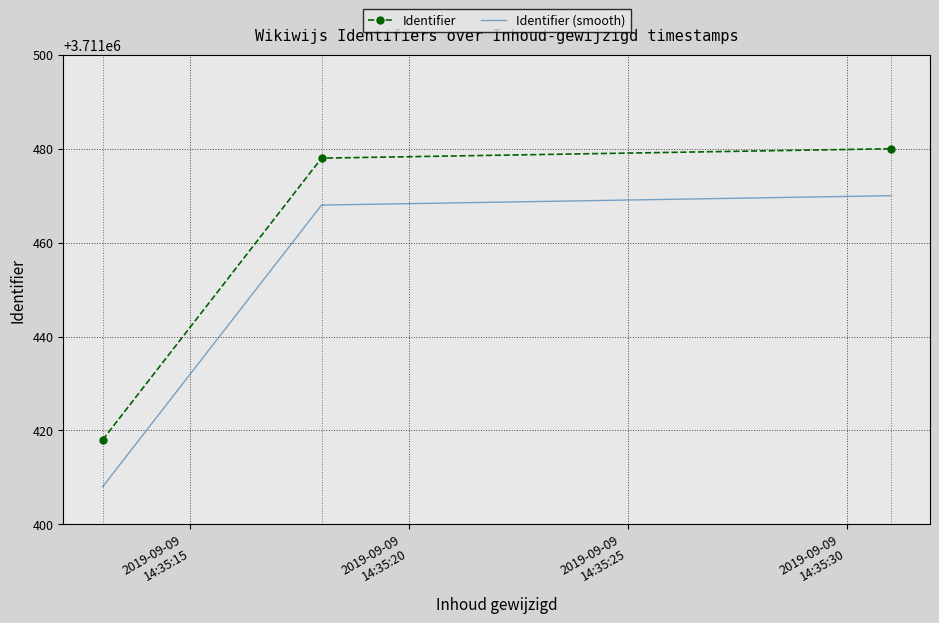

What is the difference between the maximum and minimum values in the Identifier (smooth) series?

62